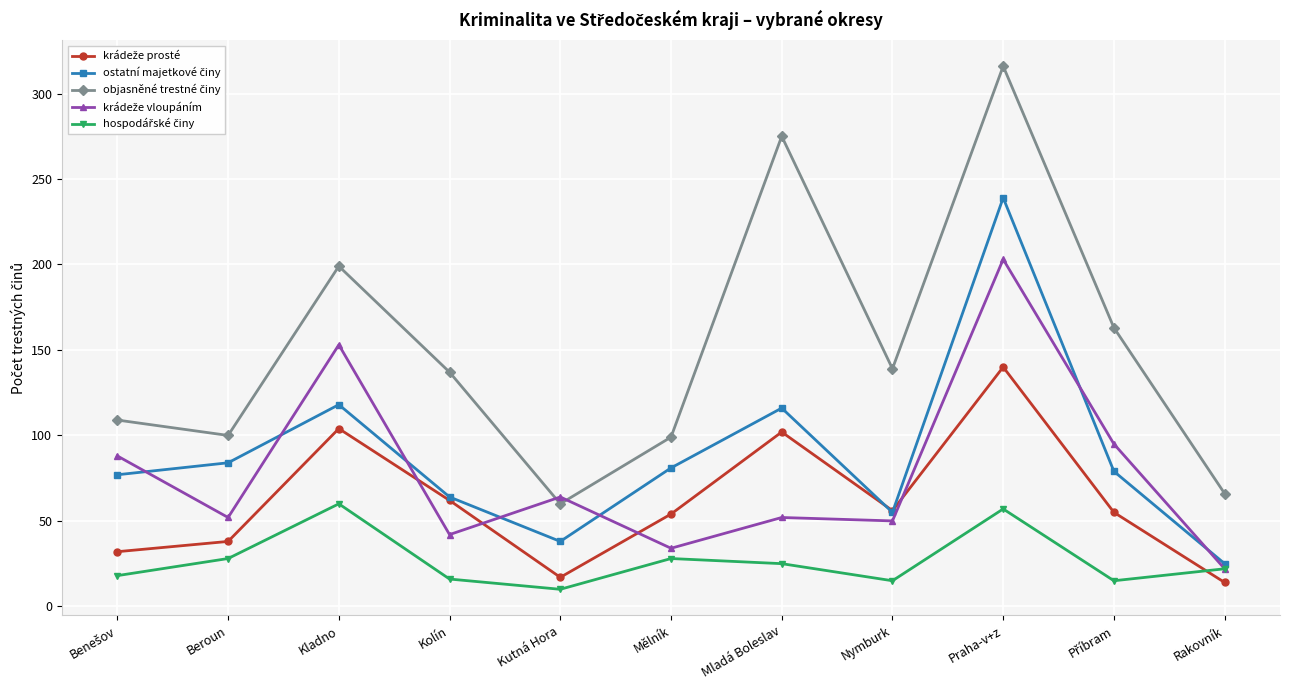

At how many categories does at least one series exceed 195?

3